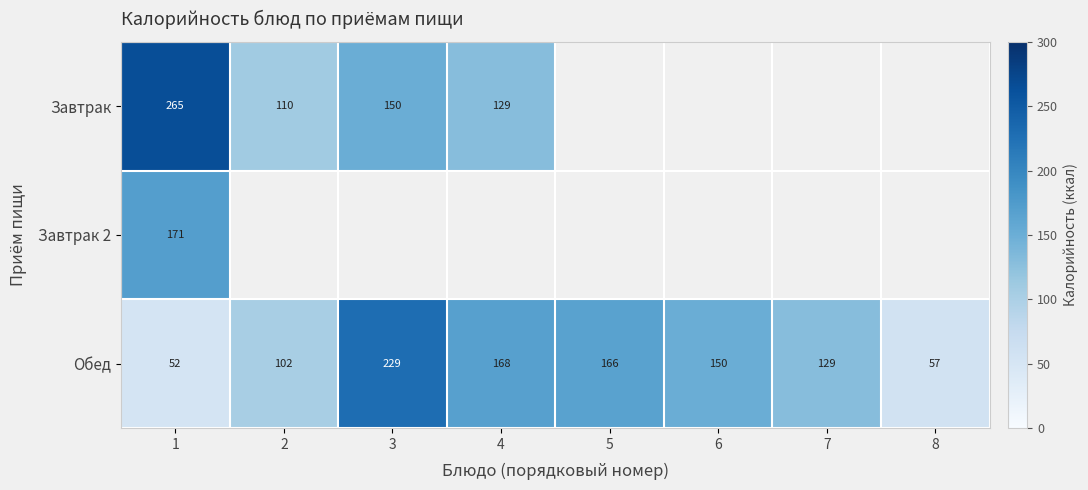

The value of Обед at 8 is 26. True or false?

False